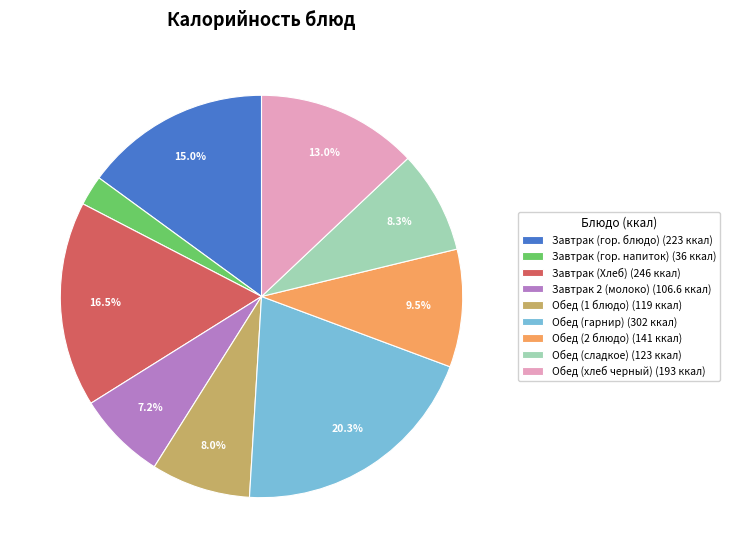

How many segments does this pie chart have?

9